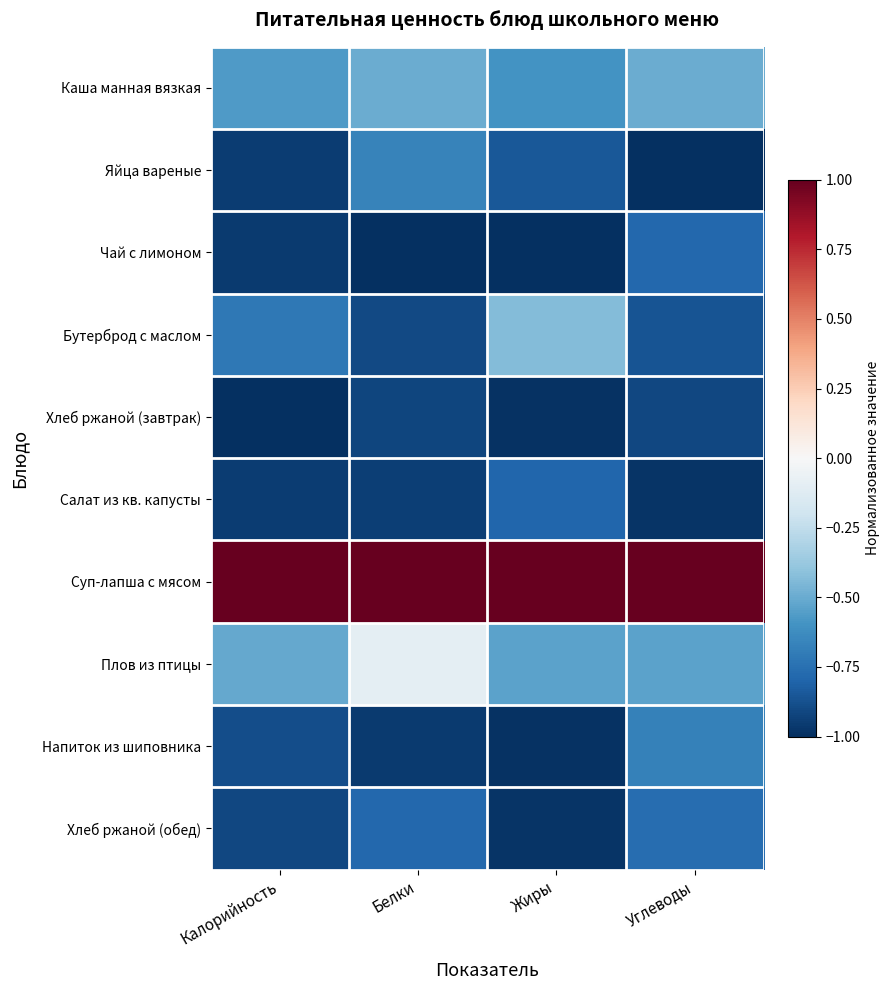

Between Белки and Жиры, which series saw the biggest shift?

Бутерброд с маслом